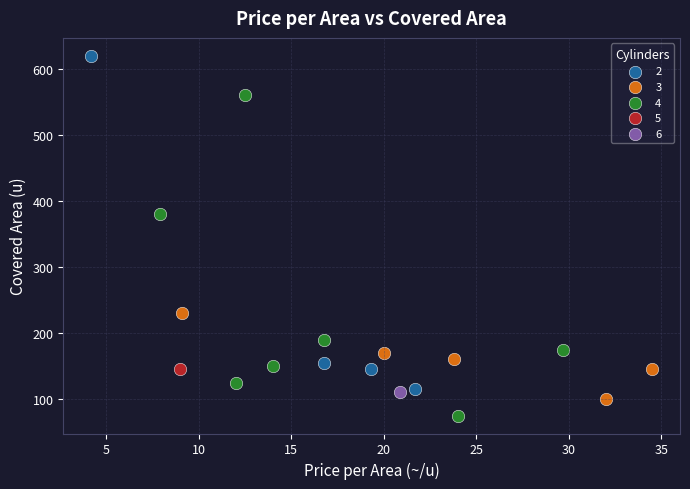

Which series contains the lowest Y value?

4